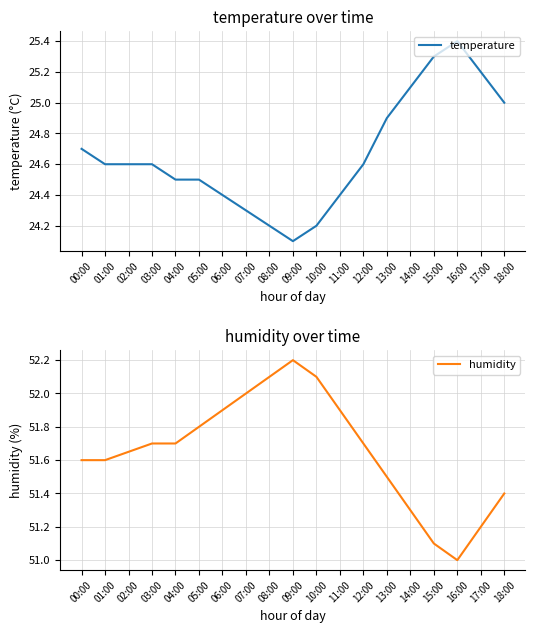

True or false: temperature and humidity intersect in this chart.

False